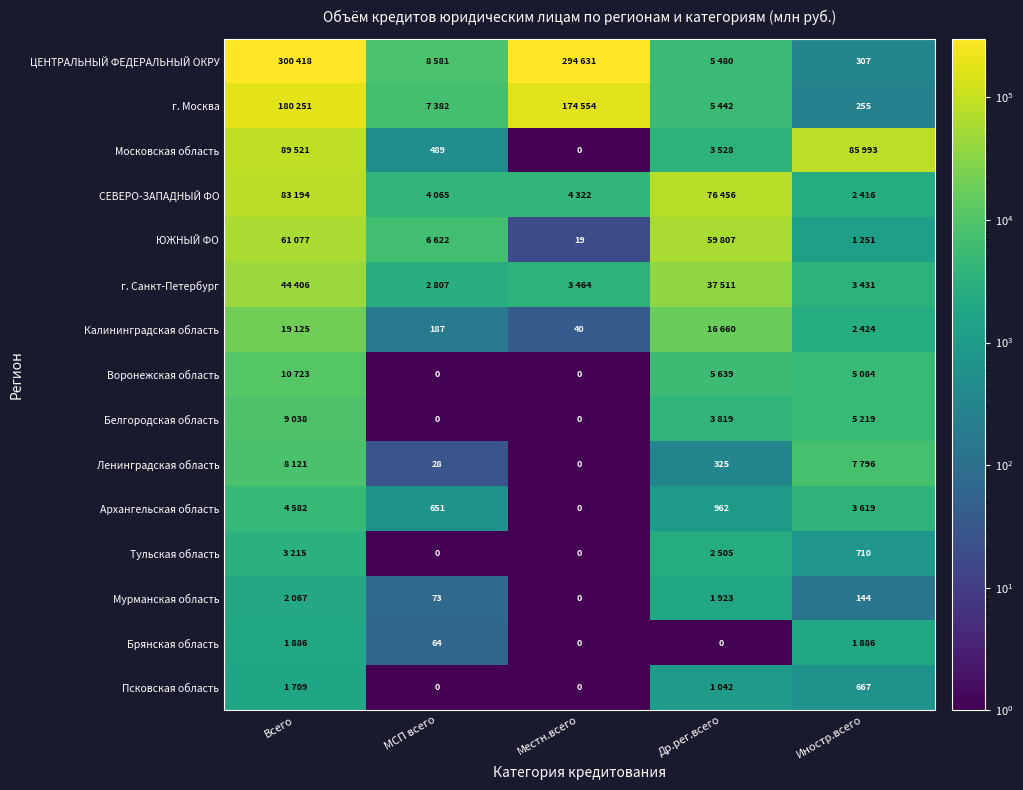

Which category has the lowest value across all series?

Местн.всего